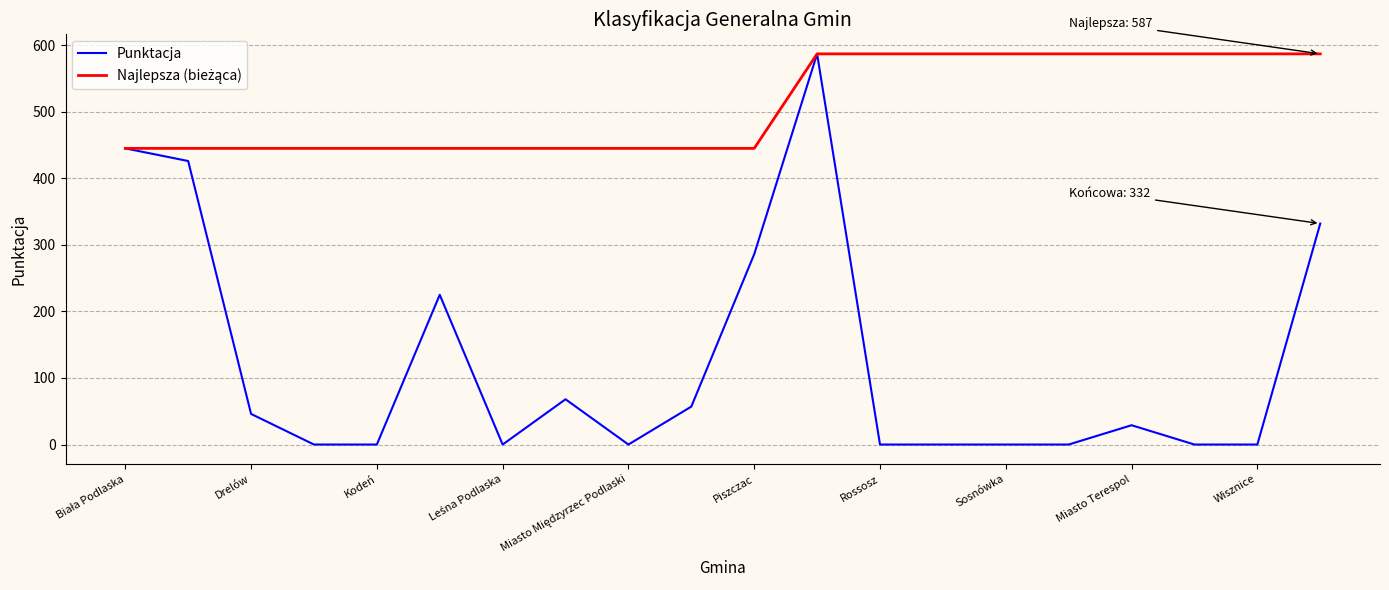

Which series has the largest range (max minus min)?

Punktacja